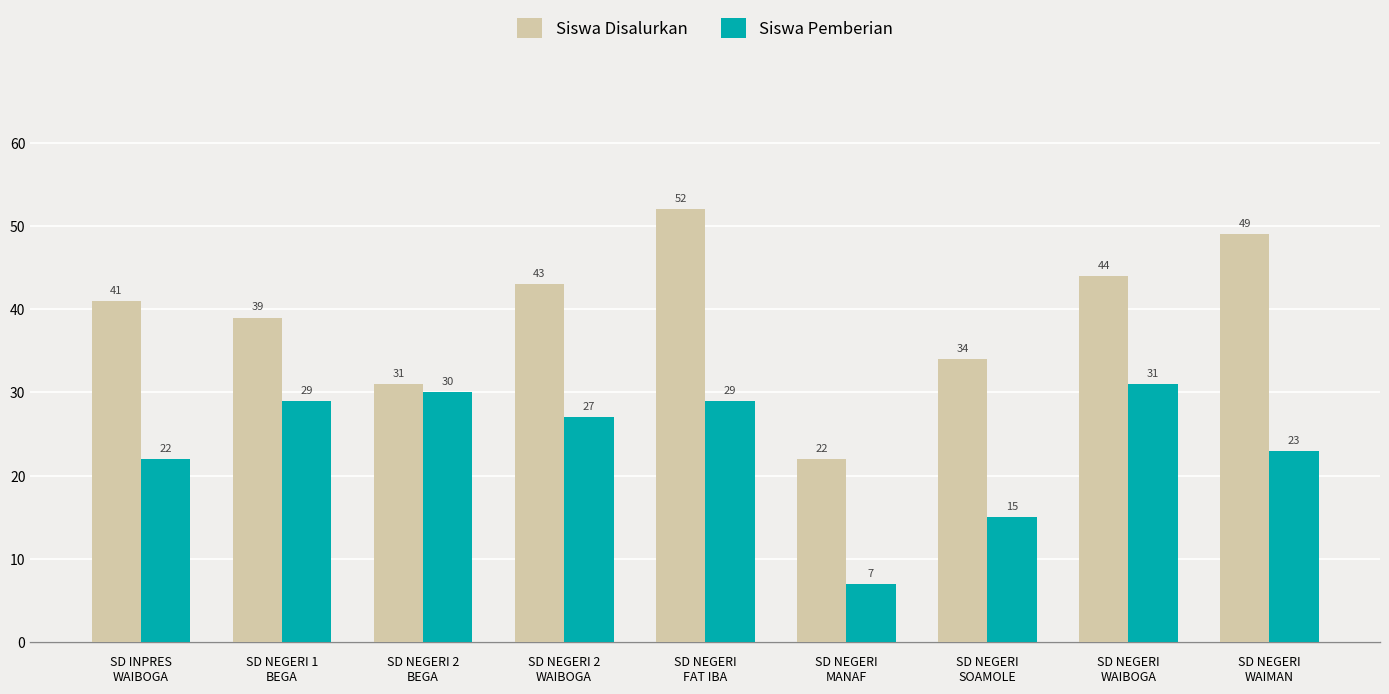

Reading left to right, transcribe all the data shown in this chart.

Siswa Disalurkan: SD INPRES
WAIBOGA=41	SD NEGERI 1
BEGA=39	SD NEGERI 2
BEGA=31	SD NEGERI 2
WAIBOGA=43	SD NEGERI
FAT IBA=52	SD NEGERI
MANAF=22	SD NEGERI
SOAMOLE=34	SD NEGERI
WAIBOGA=44	SD NEGERI
WAIMAN=49
Siswa Pemberian: SD INPRES
WAIBOGA=22	SD NEGERI 1
BEGA=29	SD NEGERI 2
BEGA=30	SD NEGERI 2
WAIBOGA=27	SD NEGERI
FAT IBA=29	SD NEGERI
MANAF=7	SD NEGERI
SOAMOLE=15	SD NEGERI
WAIBOGA=31	SD NEGERI
WAIMAN=23